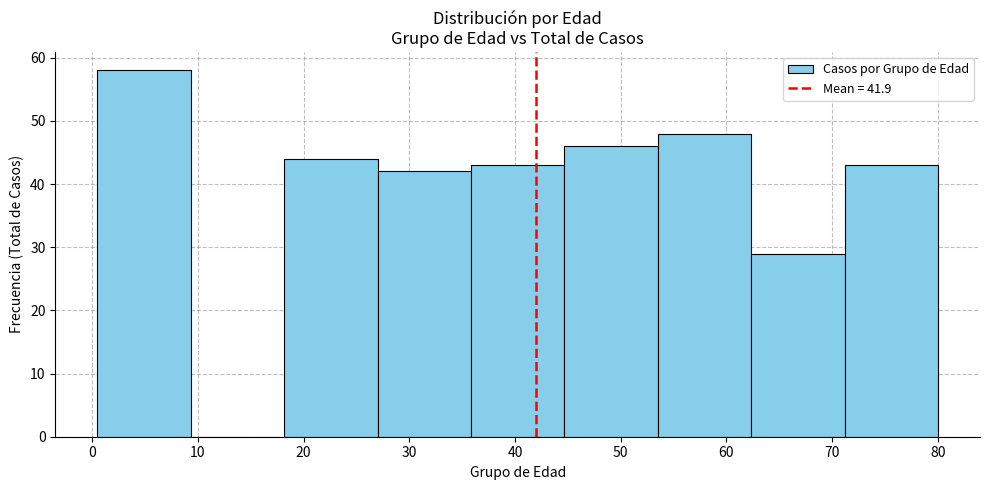

Over which range of the x-axis is the bar tallest?

1 to 9